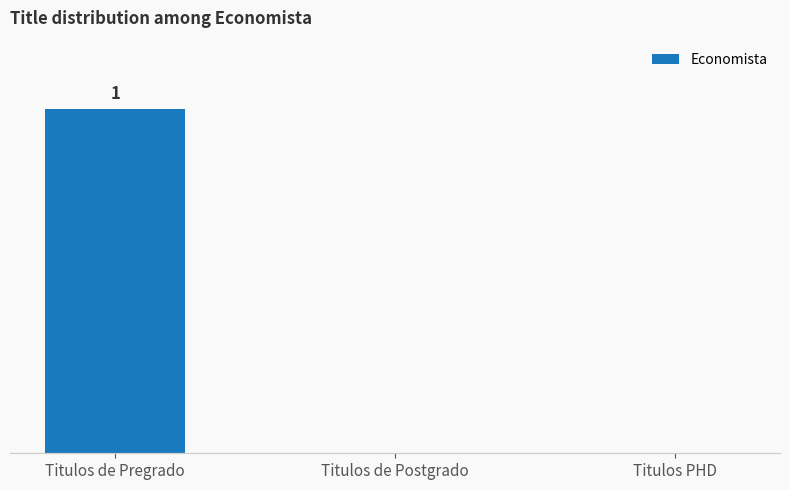

True or false: the data shows 0 at Titulos de Pregrado.

False